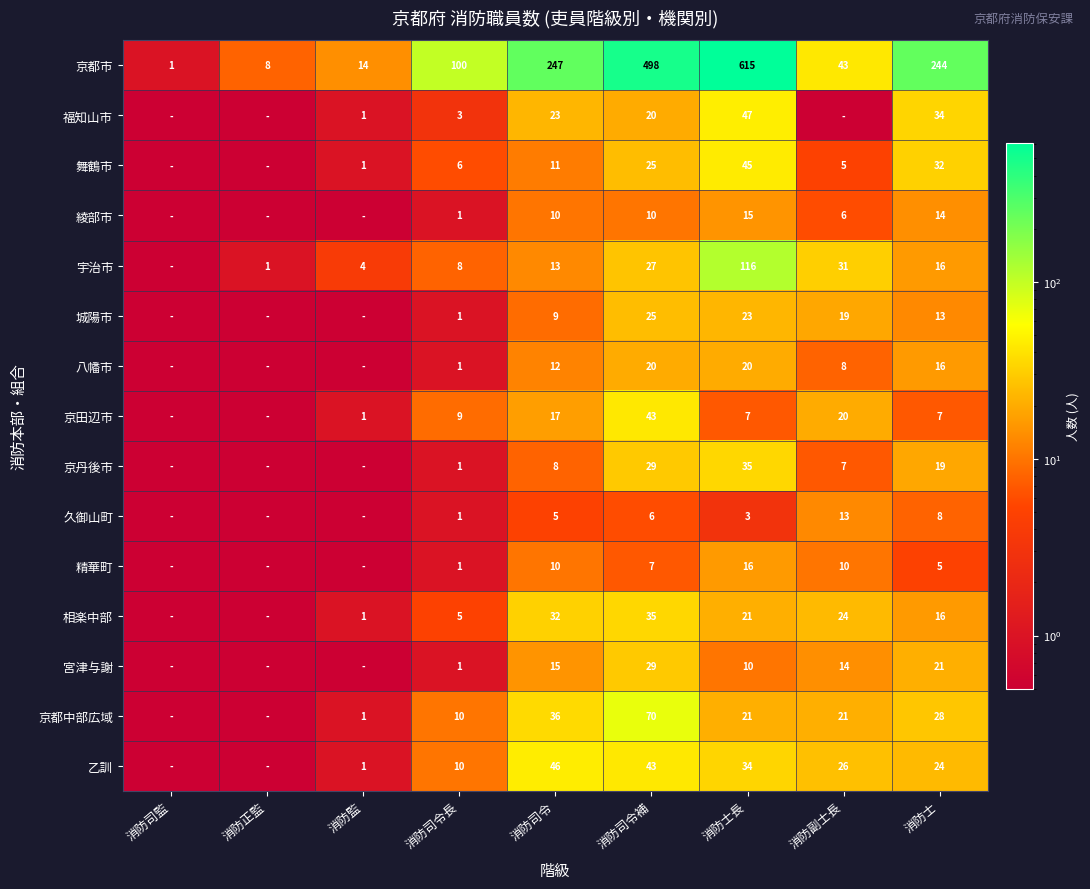

What value does the 京都市 series have at 消防司令長?

100.0